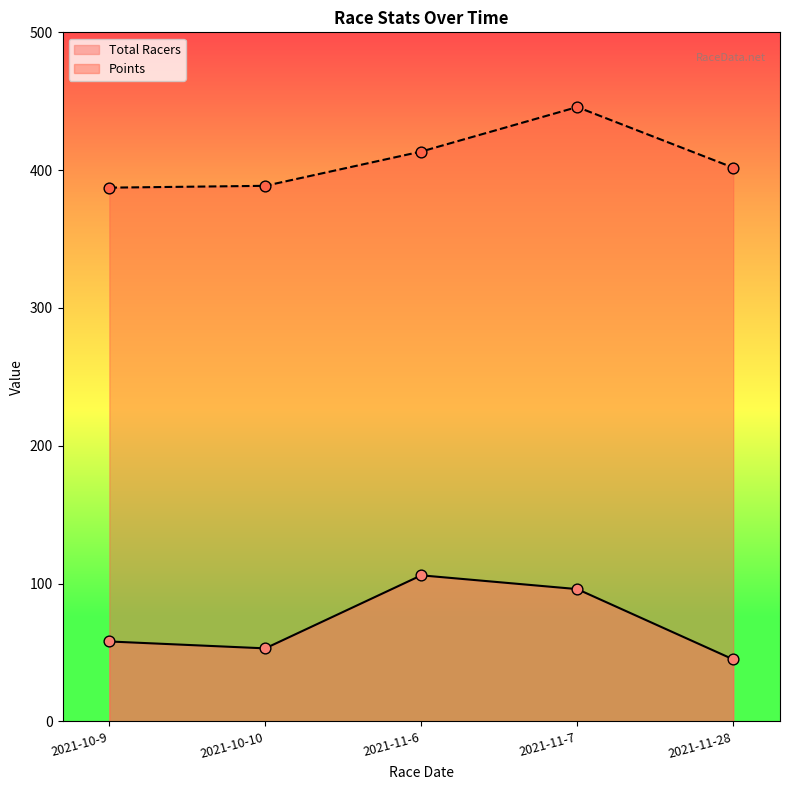

Is the value of Points at 2021-11-28 greater than the value of Total Racers at 2021-11-6?

Yes